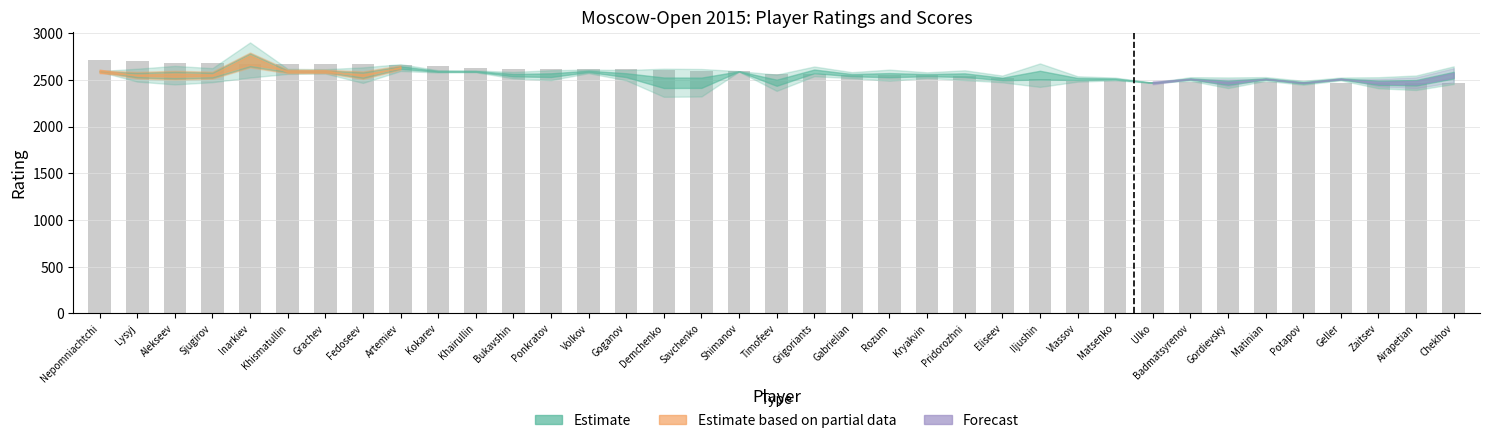

What is the approximate value at Zaitsev?

2472